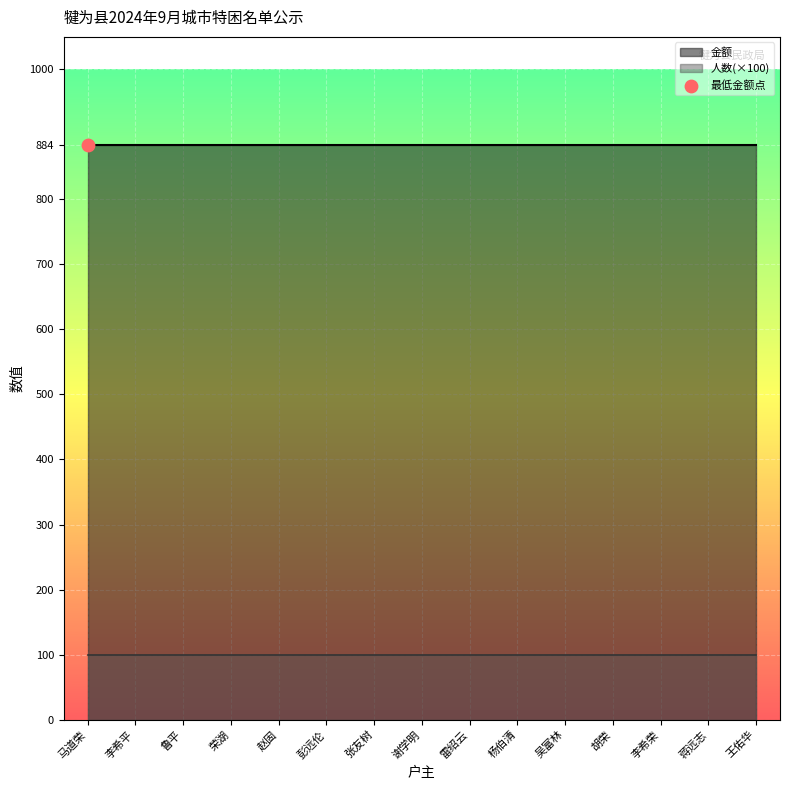

Which series has the largest total across all categories?

金额